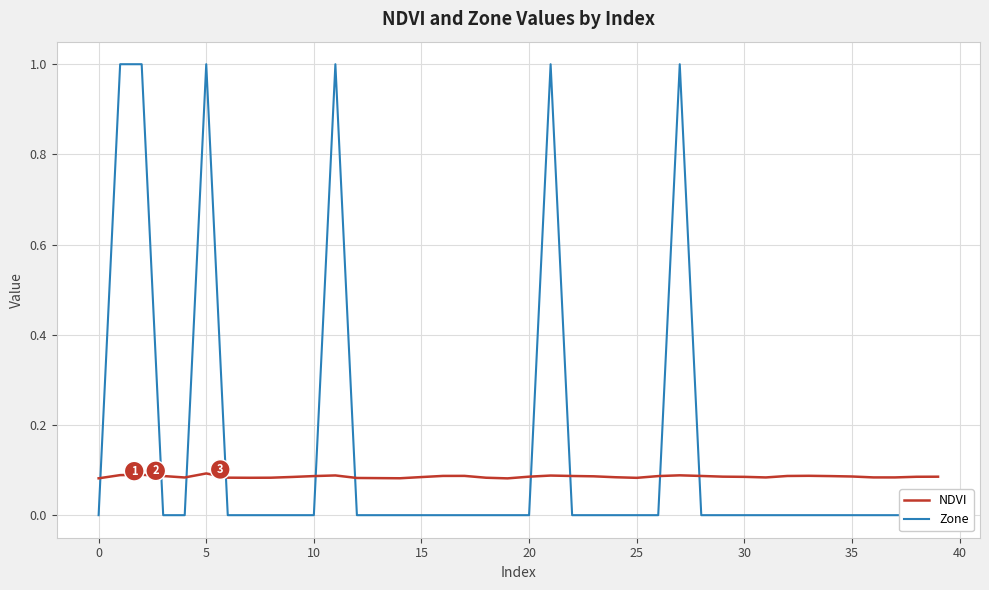

What is the lowest value of the NDVI series?

0.1